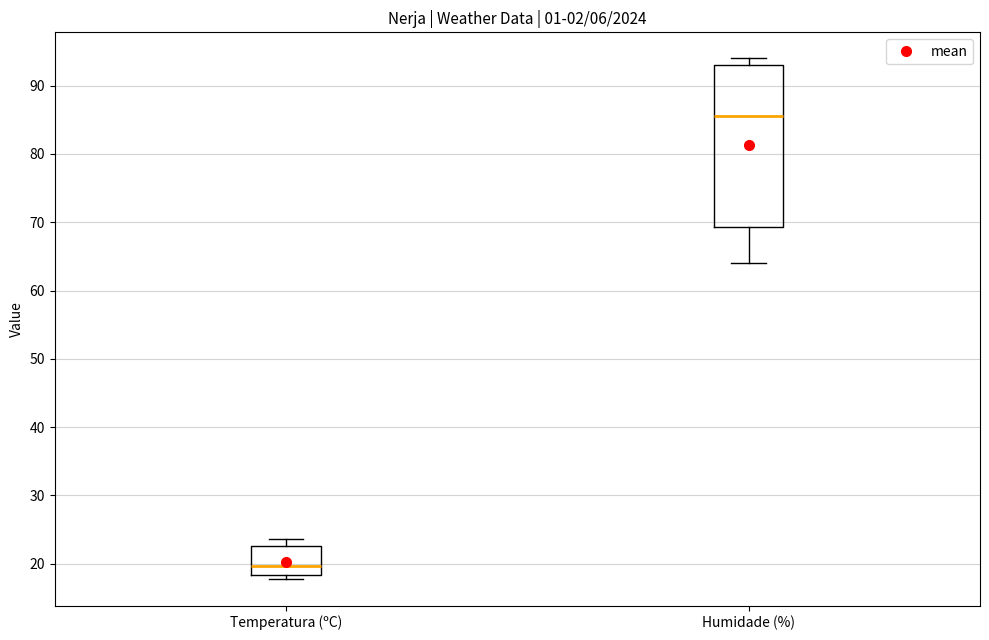

Reading left to right, read every box against the y-axis: the position of its median line, the range the box covers, and the ends of its whiskers. The values are not printed on the chart, so give them approximately, as read against the axis.

Temperatura (ºC): median 20, box 18 to 23, whiskers 18 (just below the box's lower edge) to 24
Humidade (%): median 86, box 69 to 93, whiskers 64 to 94